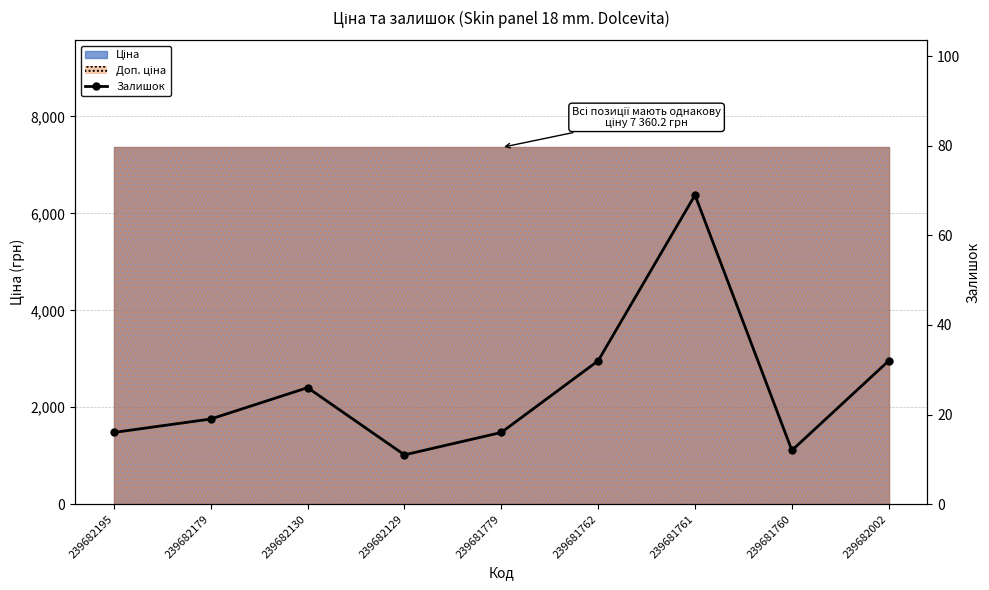

What is the approximate value at 239682002, to the nearest 5?

30